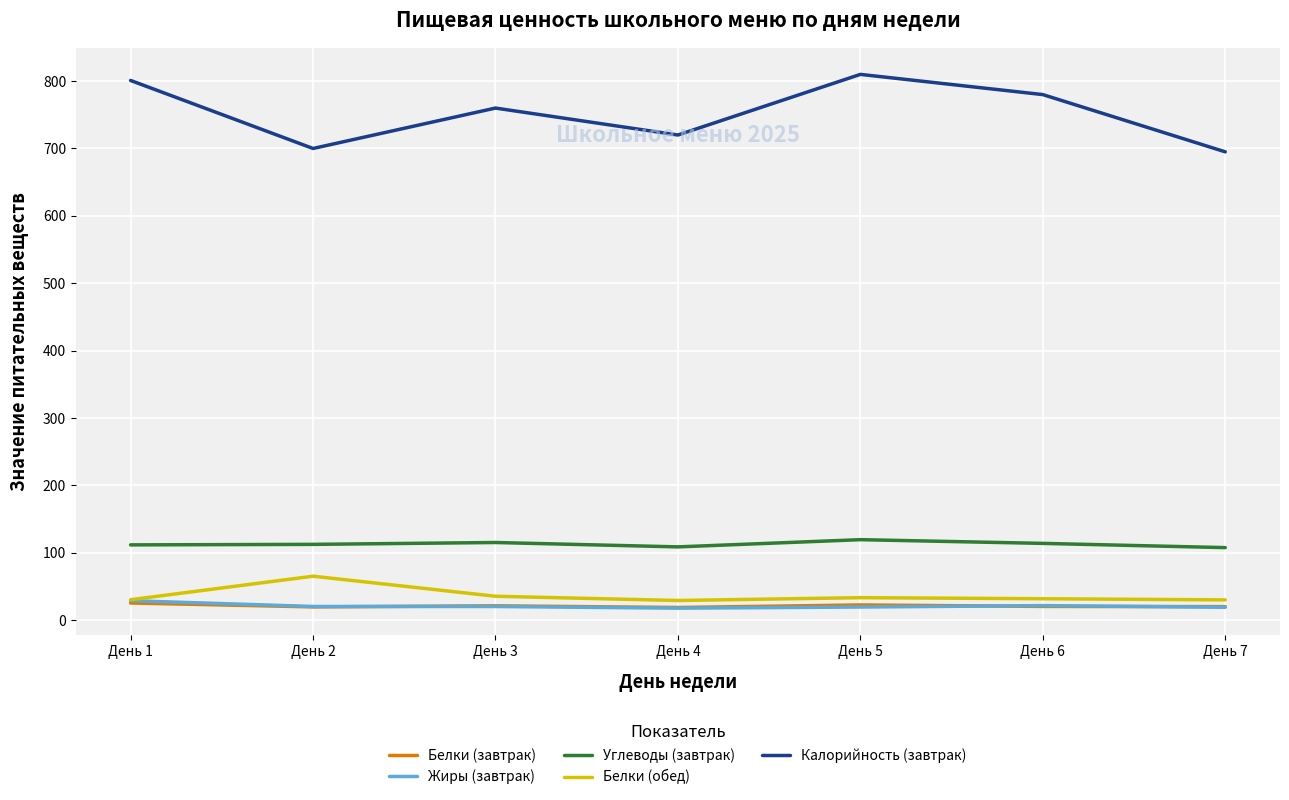

Is this an area chart (filled region under the line)?

No